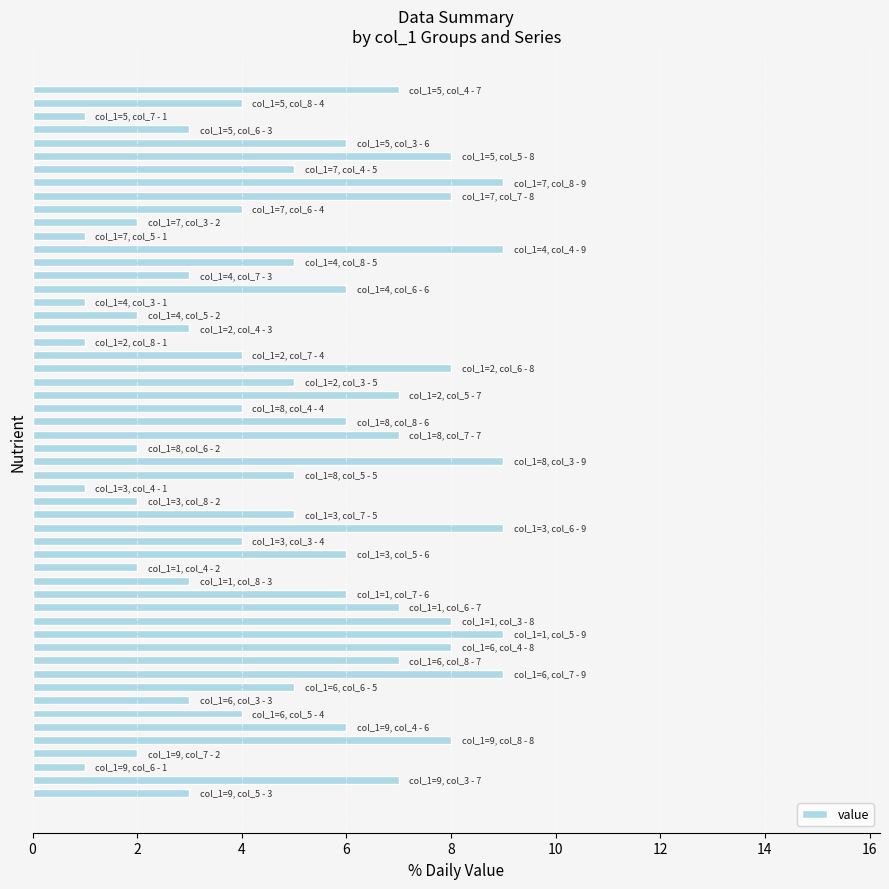

What is the maximum value shown in the chart?

9